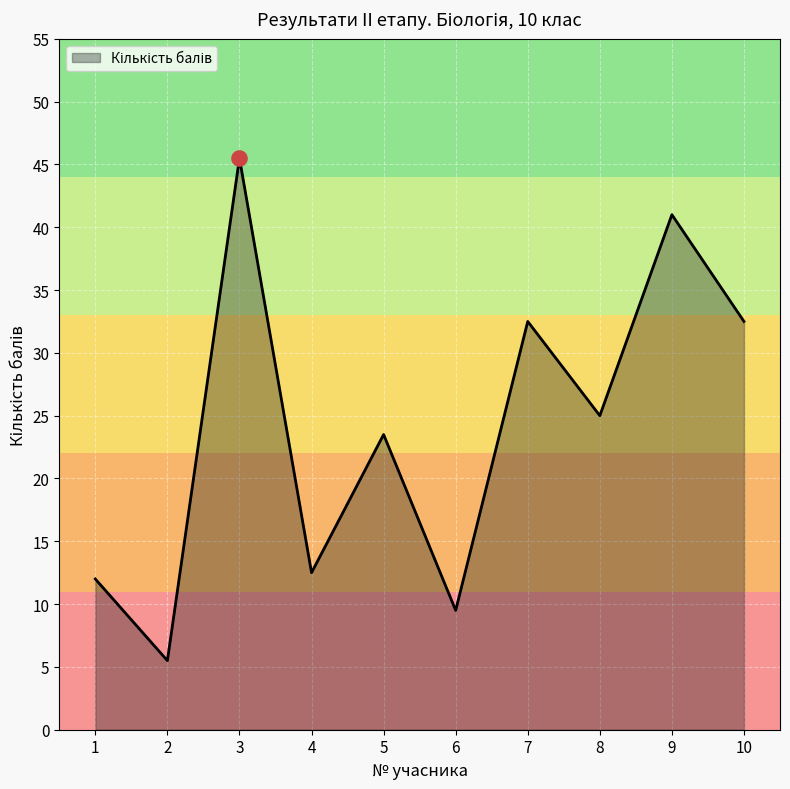

What is the change in value from 1 to 2?

-6.5